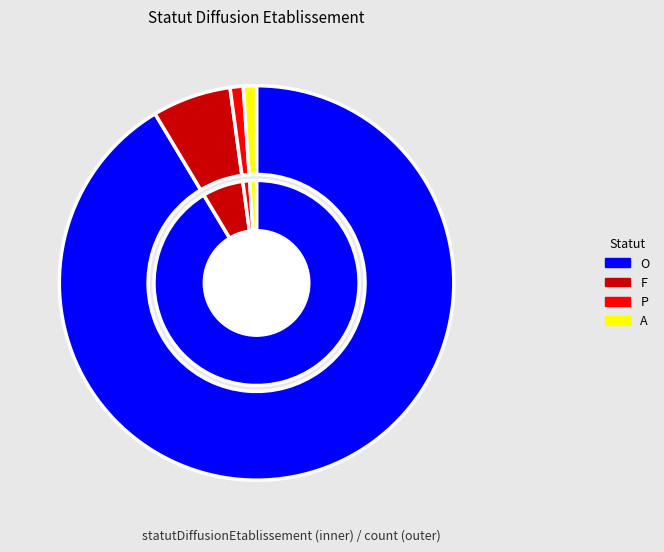

To the nearest percent, what is the combined percentage of O and A?

92%